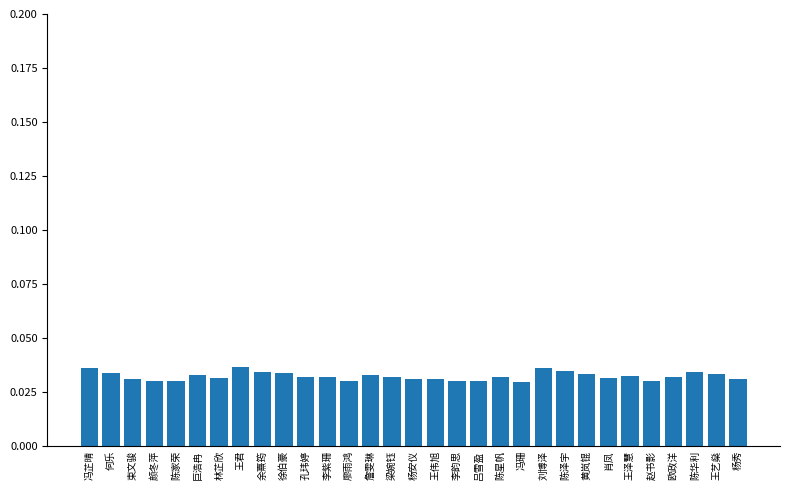

Which has a higher value, 欧政洋 or 徐伯豪?

徐伯豪